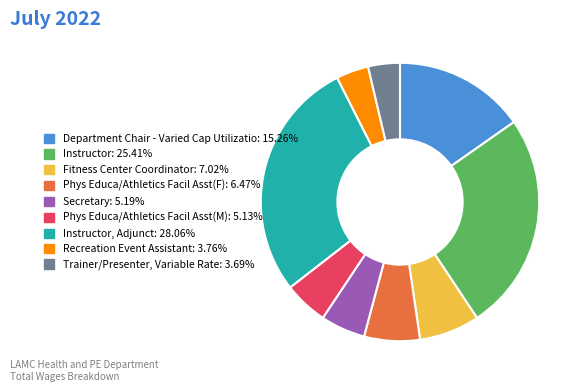

Does any single category account for the majority?

No